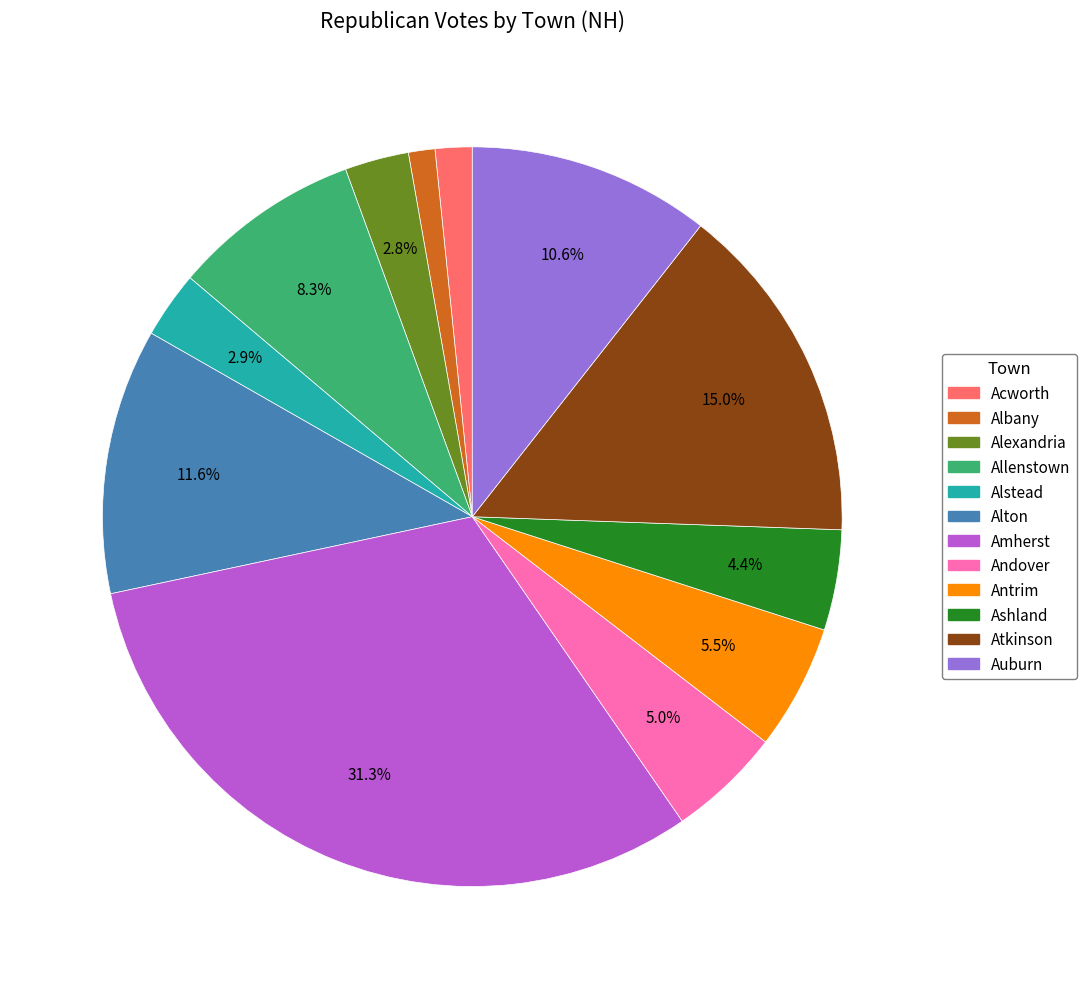

Does Antrim account for over 50% of the chart?

No